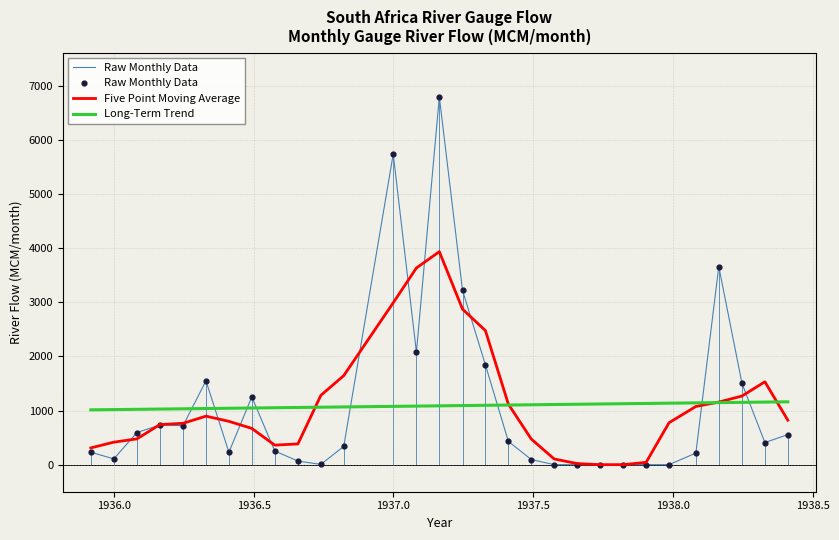

List the series in order of their peak value, lowest first.

Long-Term Trend, Five Point Moving Average, Raw Monthly Data